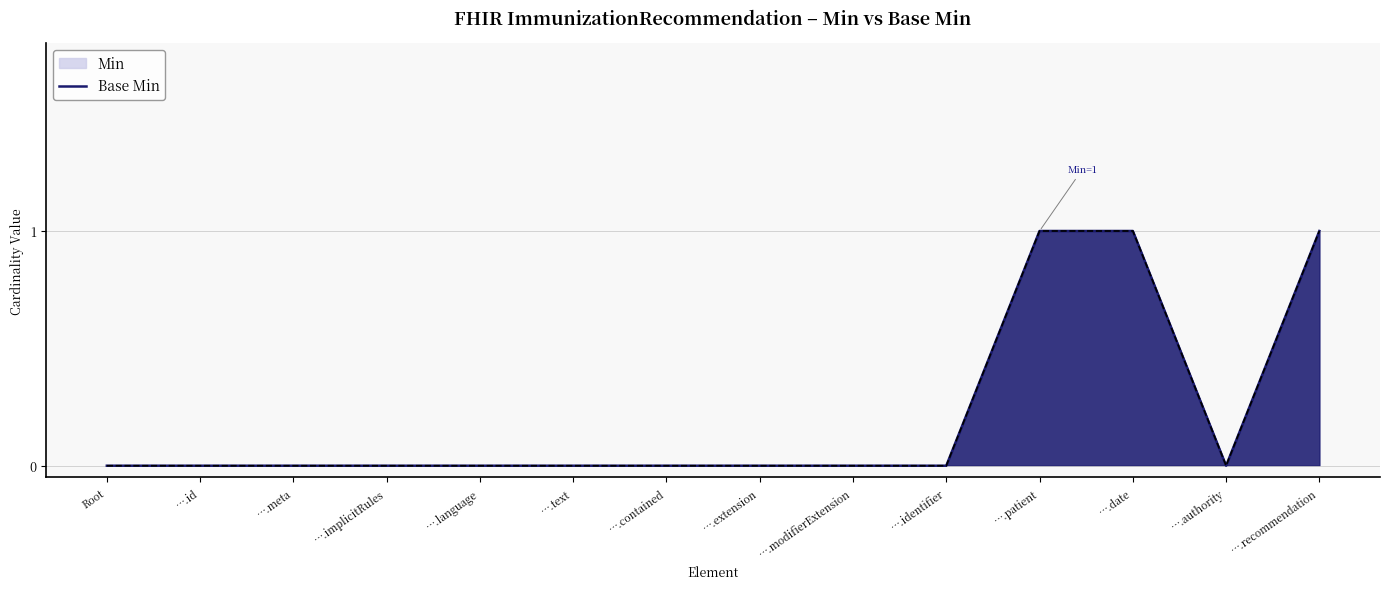

Does the chart display data point markers on the line(s)?

No